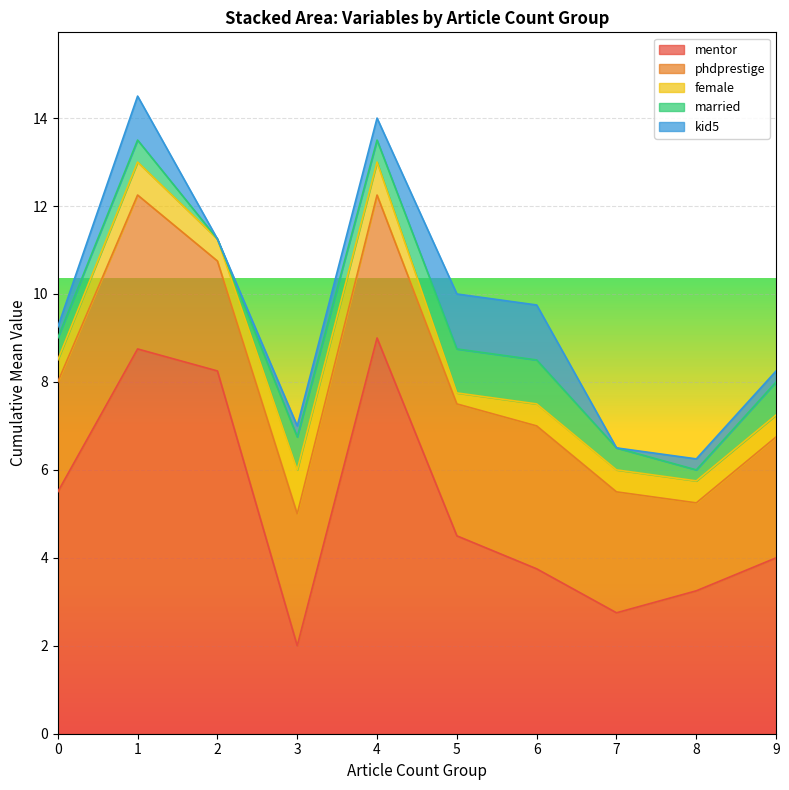

At which label does mentor reach its minimum?

3